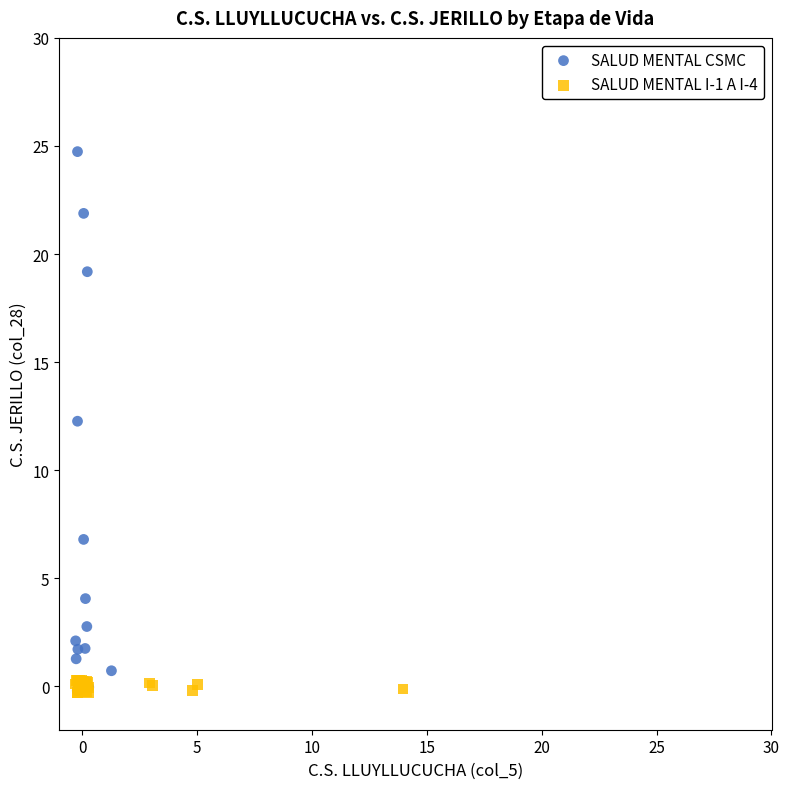

Which series contains the highest Y value?

SALUD MENTAL CSMC